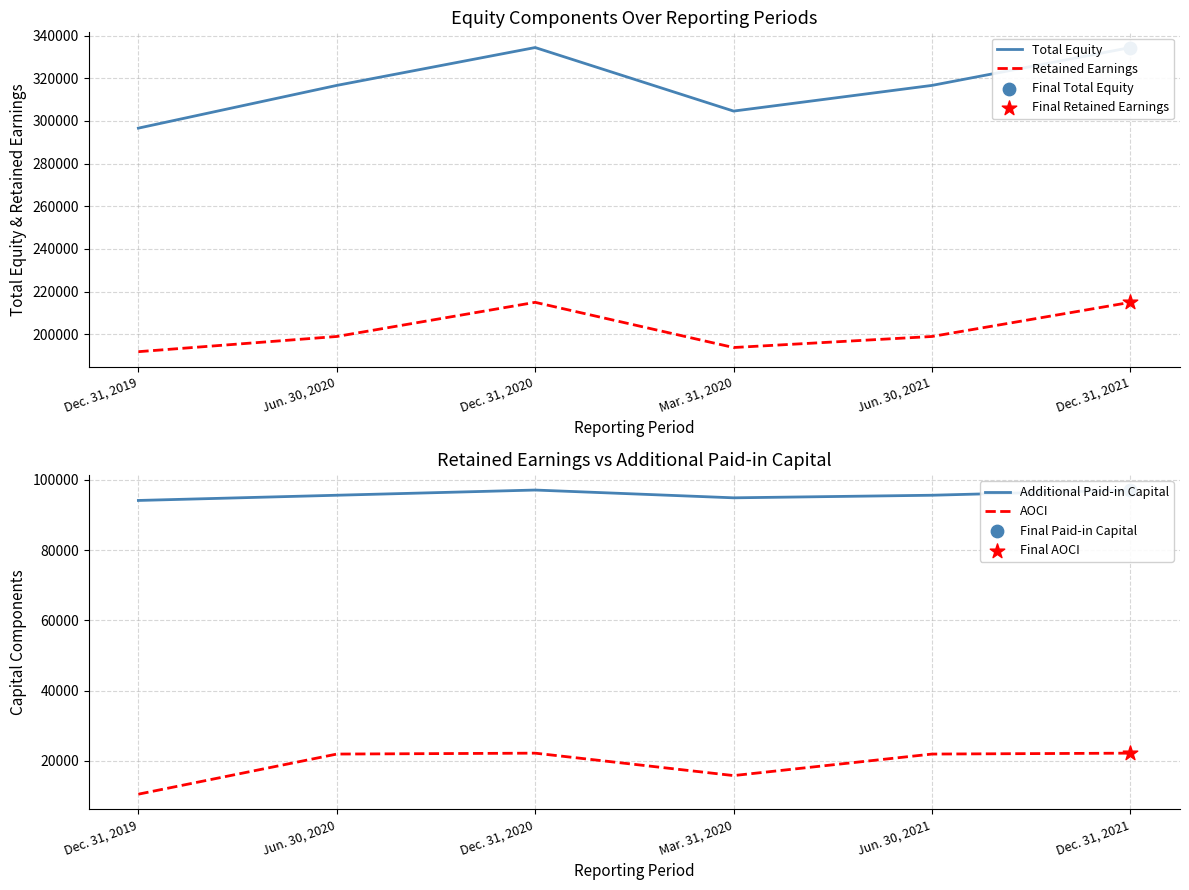

What are all the series names shown in the legend?

Total Equity, Retained Earnings, Additional Paid-in Capital, AOCI